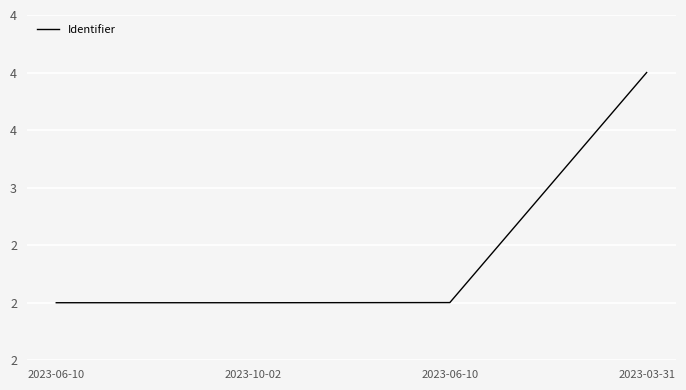

Does the chart display data point markers on the line(s)?

No